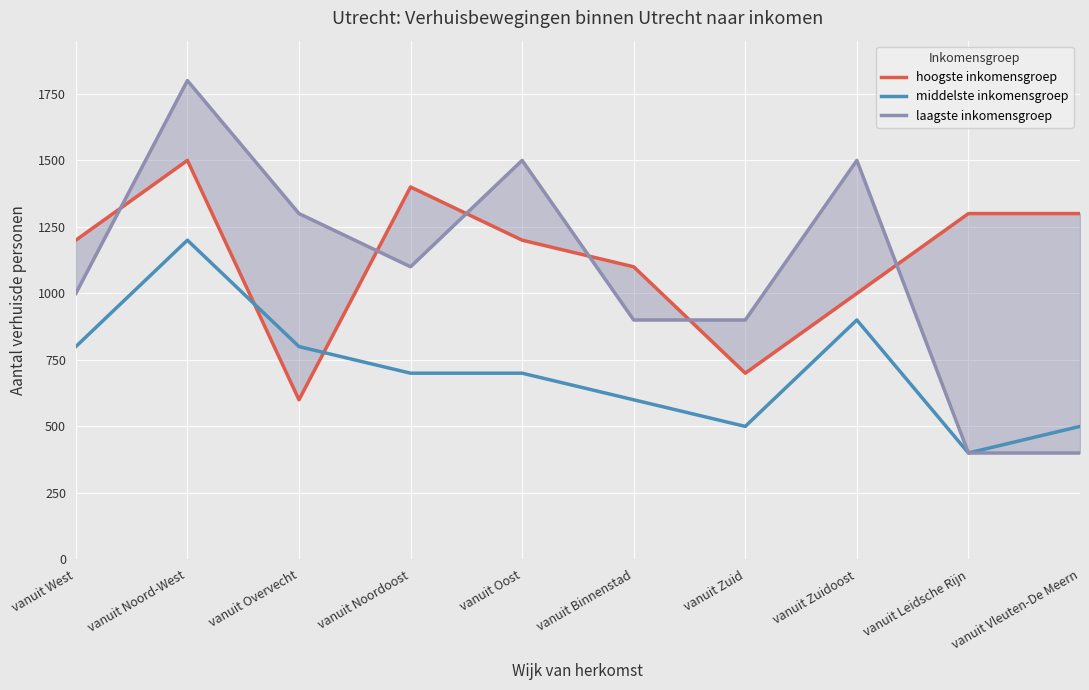

Between vanuit Leidsche Rijn and vanuit Vleuten-De Meern, which series saw the biggest shift?

middelste inkomensgroep